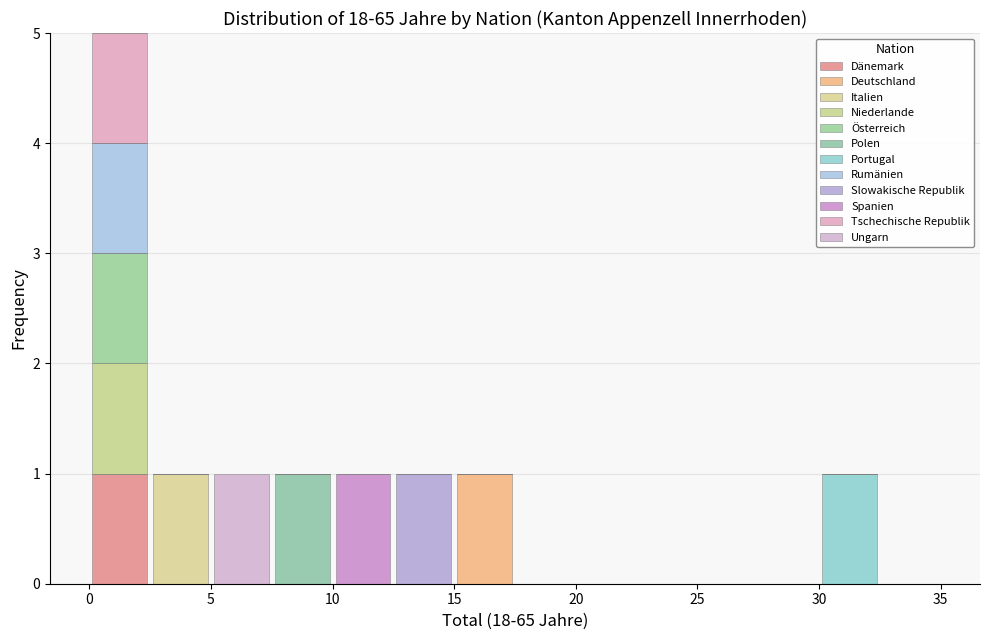

Reading left to right, list every stacked bar in this chart as the range it spans on the x-axis followed by its total height. The values are not printed on the chart, so give them approximately, as read against the axis.

0.0 to 2.5: 5
2.5 to 5.0: 1
5.0 to 7.5: 1
7.5 to 10.0: 1
10.0 to 12.5: 1
12.5 to 15.0: 1
15.0 to 17.5: 1
17.5 to 20.0: 0
20.0 to 22.5: 0
22.5 to 25.0: 0
25.0 to 27.5: 0
27.5 to 30.0: 0
30.0 to 32.5: 1
32.5 to 35.0: 0